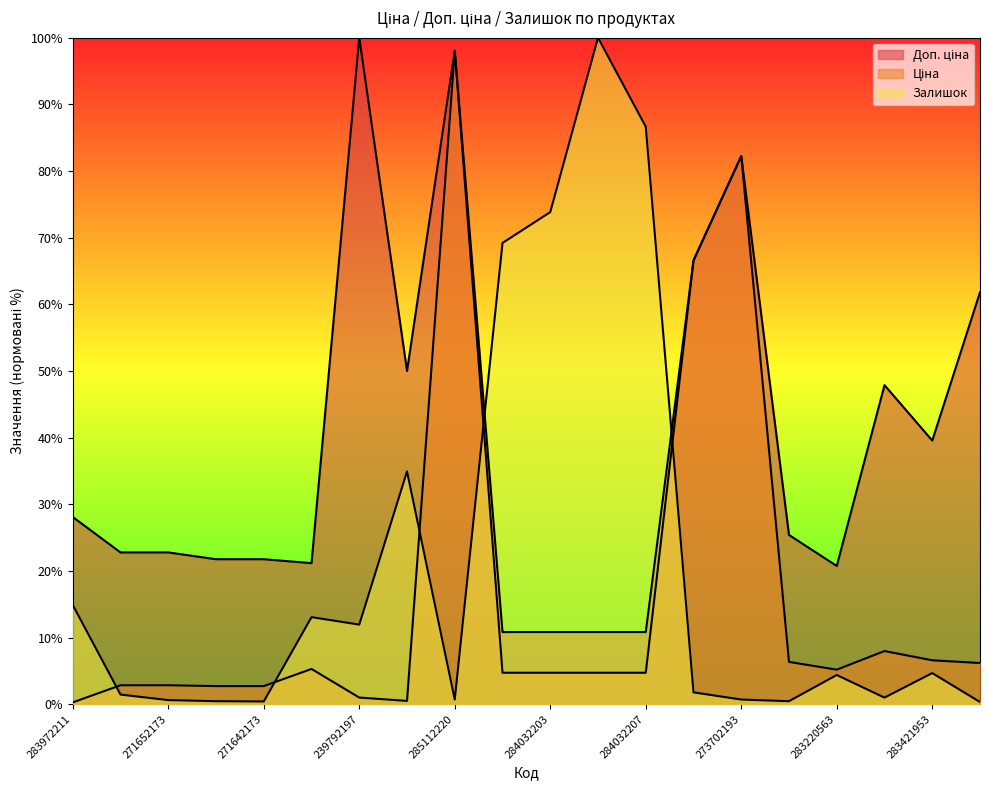

Rank the categories by Ціна value from highest to lowest.

285112220, 273702193, 284392211, 283481953, 283421953, 283280563, 283391953, 249092174, 283220563, 284032204, 284032203, 284032208, 284032207, 271652174, 271652173, 271642174, 271642173, 239792197, 239752197, 283972211